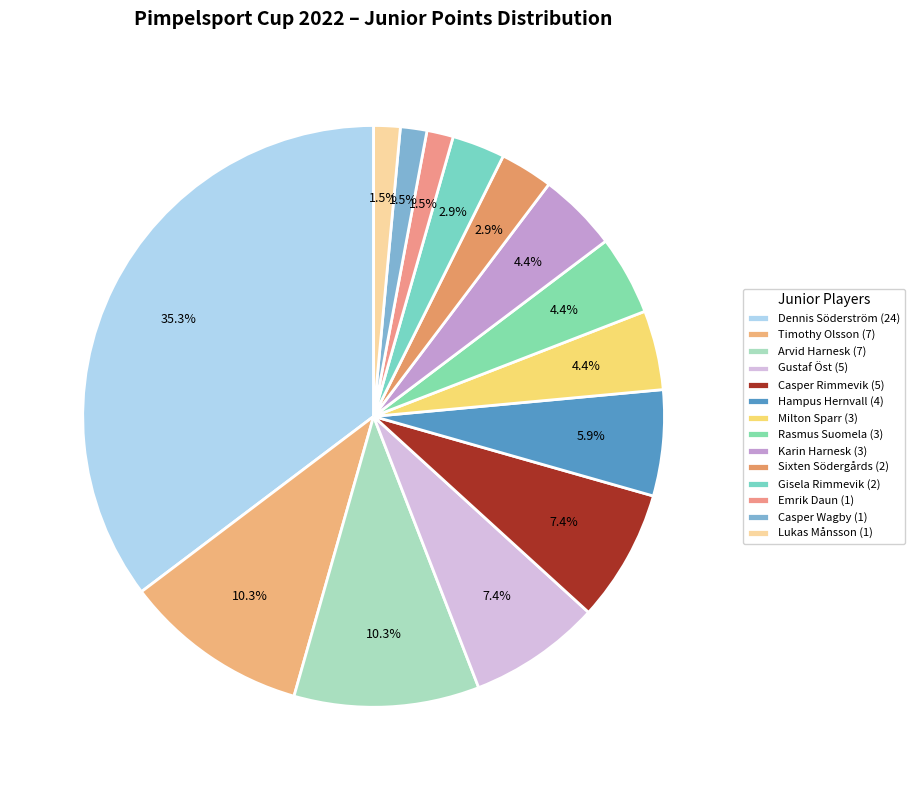

Count the number of slices in the pie.

14